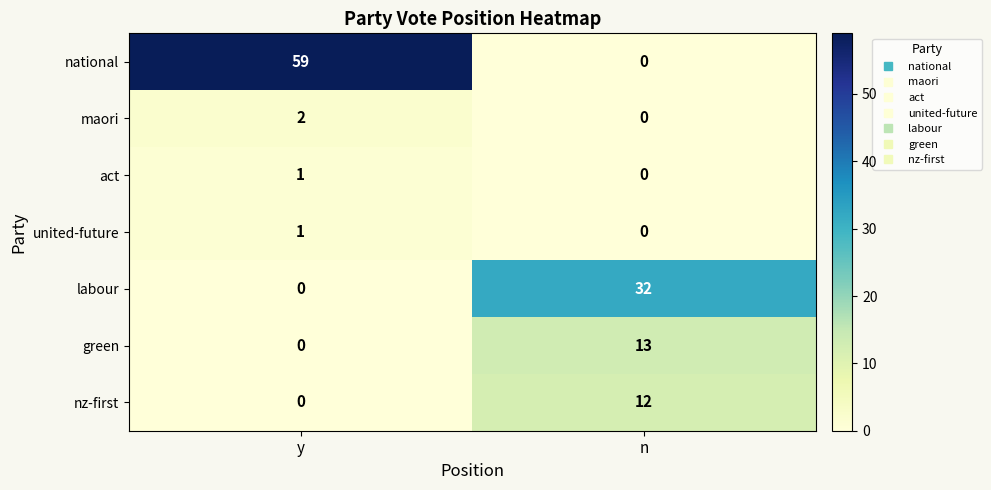

What is the spread (max minus min) of values at y?

59